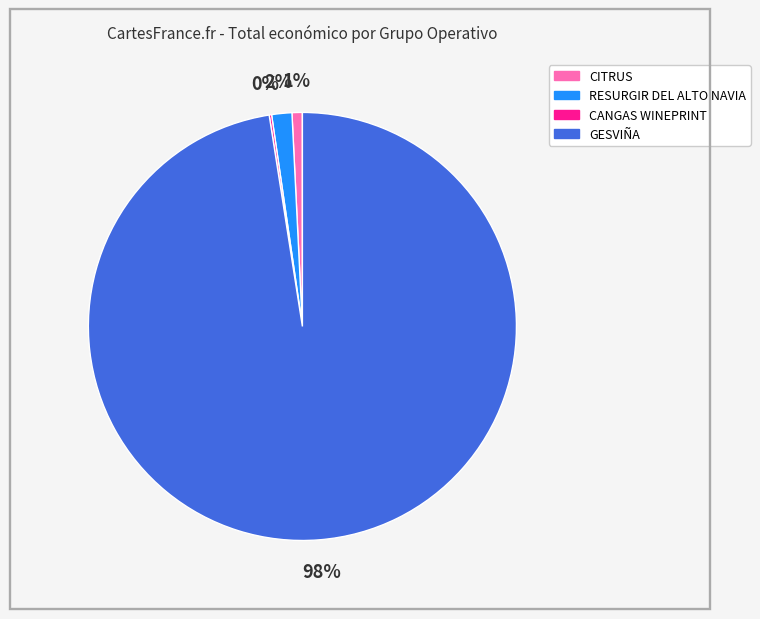

Does GESVIÑA account for over 50% of the chart?

Yes